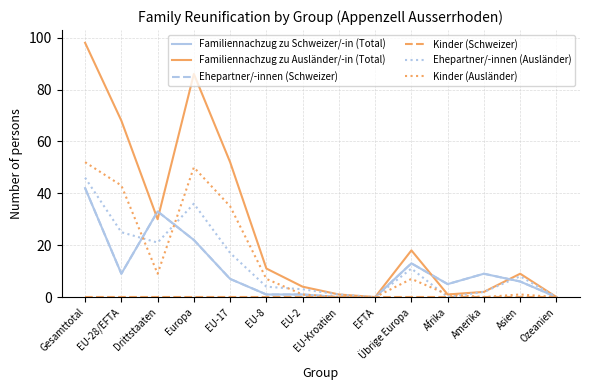

Does the chart have visible grid lines?

Yes